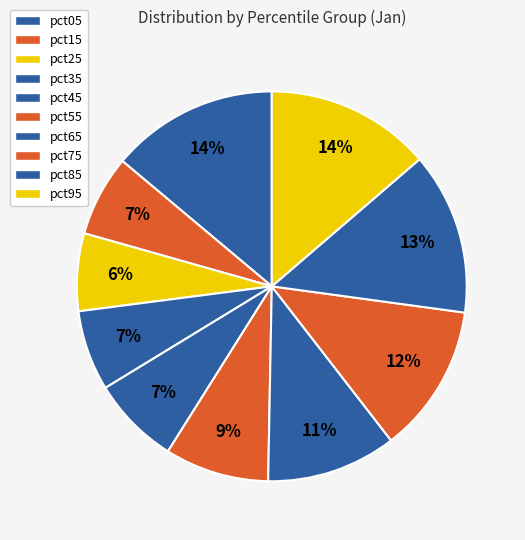

Rank the categories by value from lowest to highest.

pct25, pct35, pct15, pct45, pct55, pct65, pct75, pct85, pct95, pct05